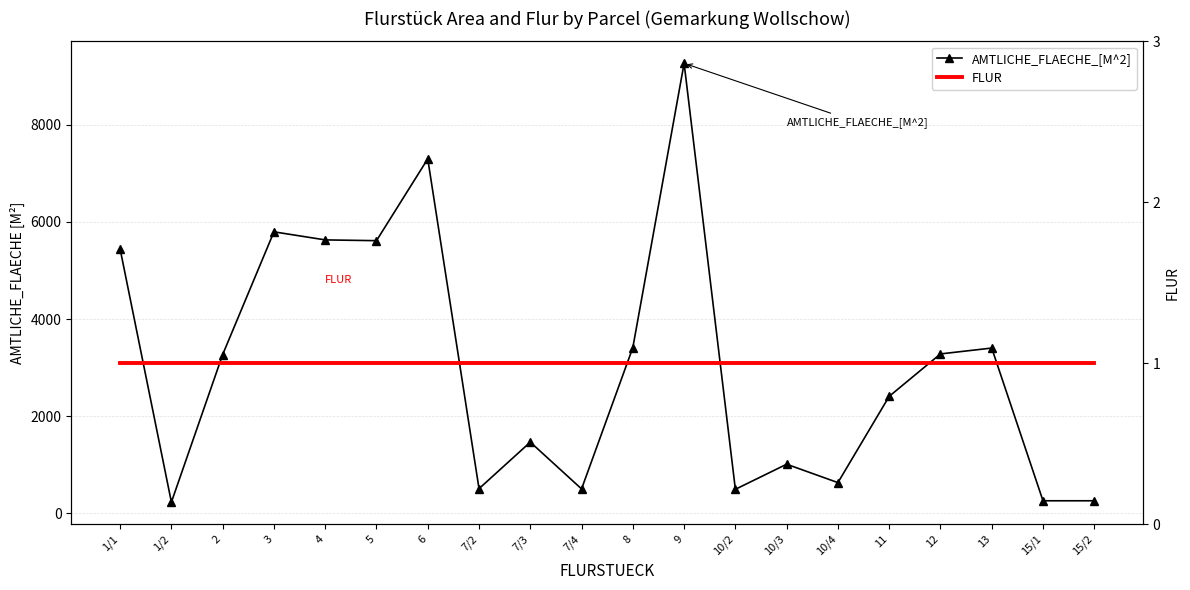

Reading right to left, extract all data points from this chart.

AMTLICHE_FLAECHE_[M^2]: 15/2=256	15/1=256	13=3402	12=3281	11=2407	10/4=630	10/3=1009	10/2=492	9=9268	8=3411	7/4=500	7/3=1464	7/2=505	6=7299	5=5614	4=5630	3=5796	2=3268	1/2=227	1/1=5441
FLUR: 15/2=1	15/1=1	13=1	12=1	11=1	10/4=1	10/3=1	10/2=1	9=1	8=1	7/4=1	7/3=1	7/2=1	6=1	5=1	4=1	3=1	2=1	1/2=1	1/1=1